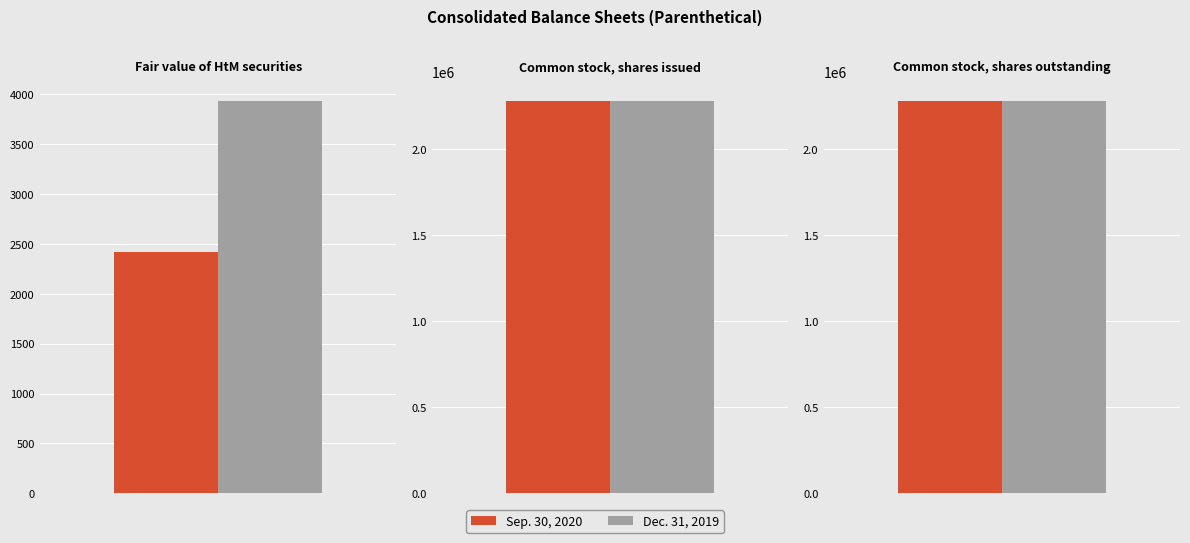

Reading right to left, extract all data points from this chart.

Sep. 30, 2020: 2276891	2276891	2422
Dec. 31, 2019: 2276891	2276891	3932